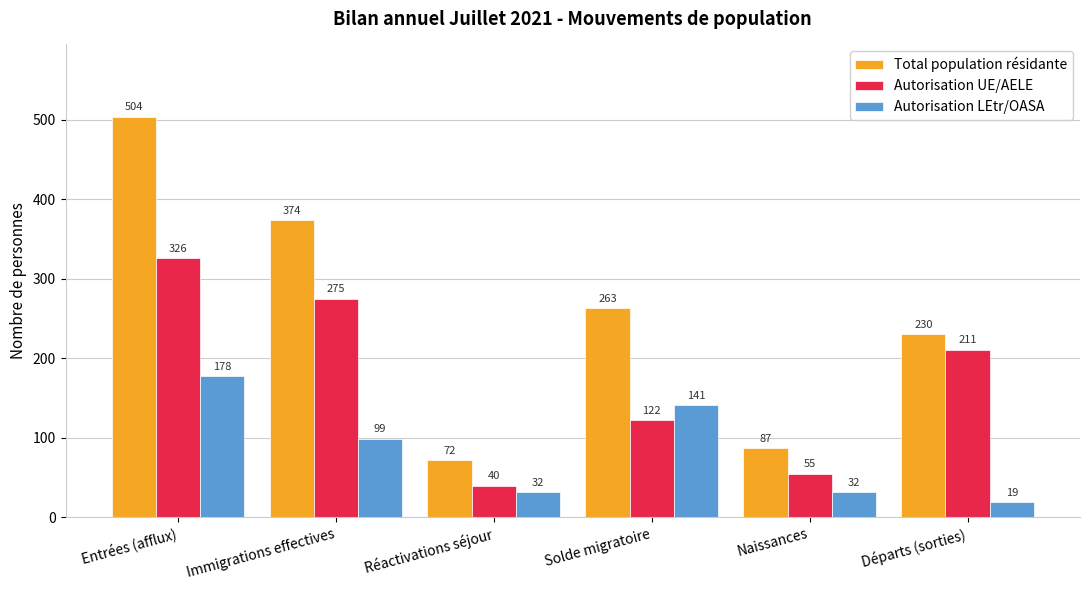

What is the label of the 4th bar from the right?

Réactivations séjour